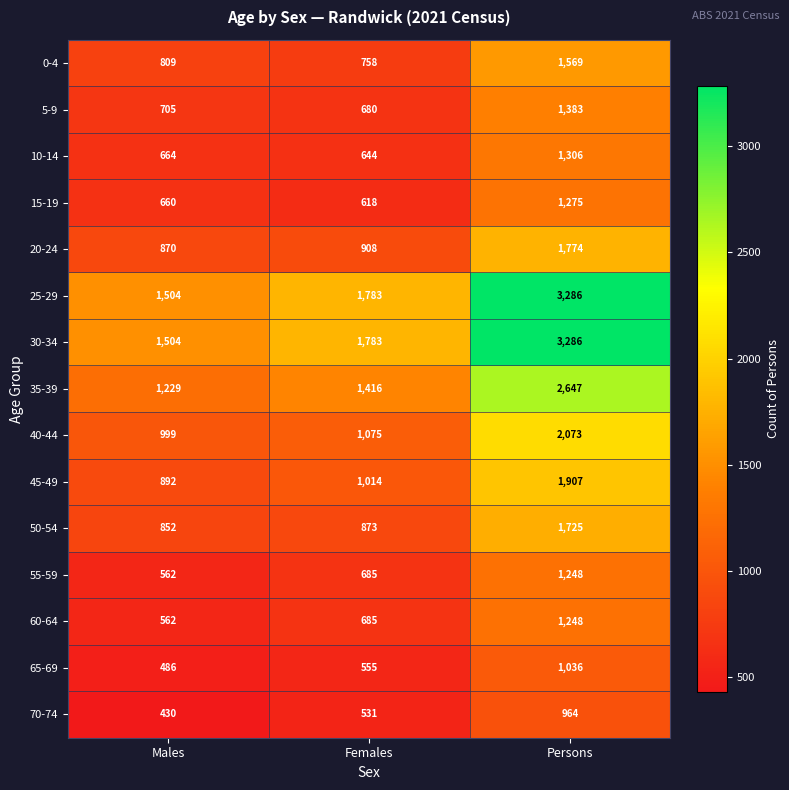

True or false: 55-59 has a value of 999 at Males.

False